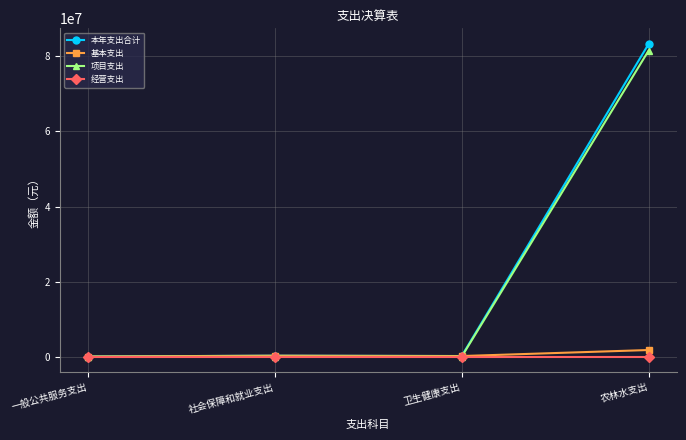

What is the difference between the highest and lowest values at 一般公共服务支出?

35000.0